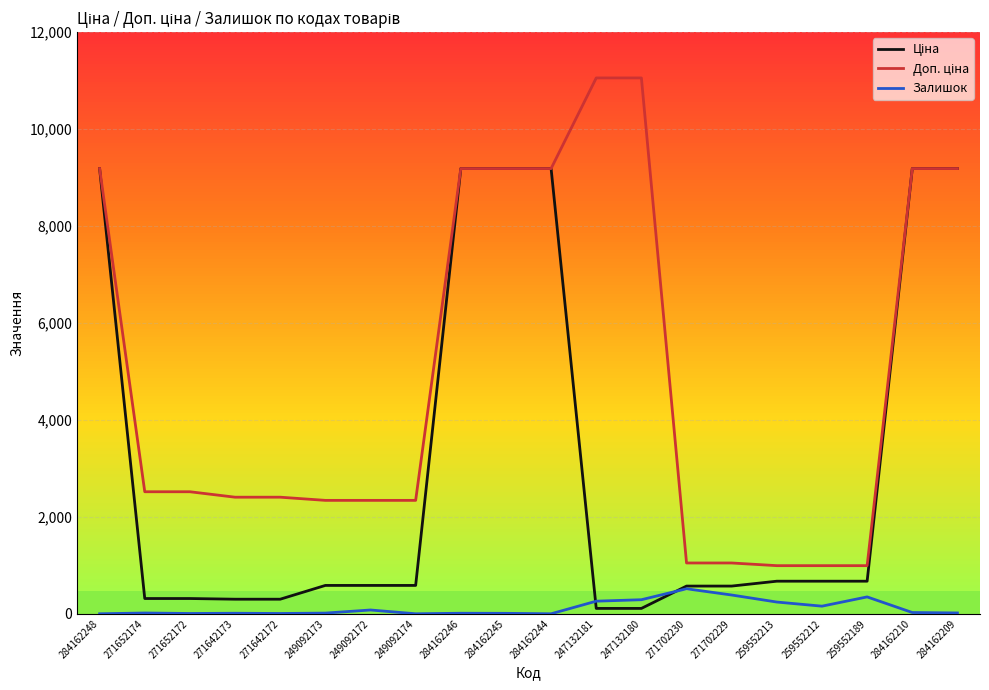

What is the maximum value shown in the chart?

11055.0